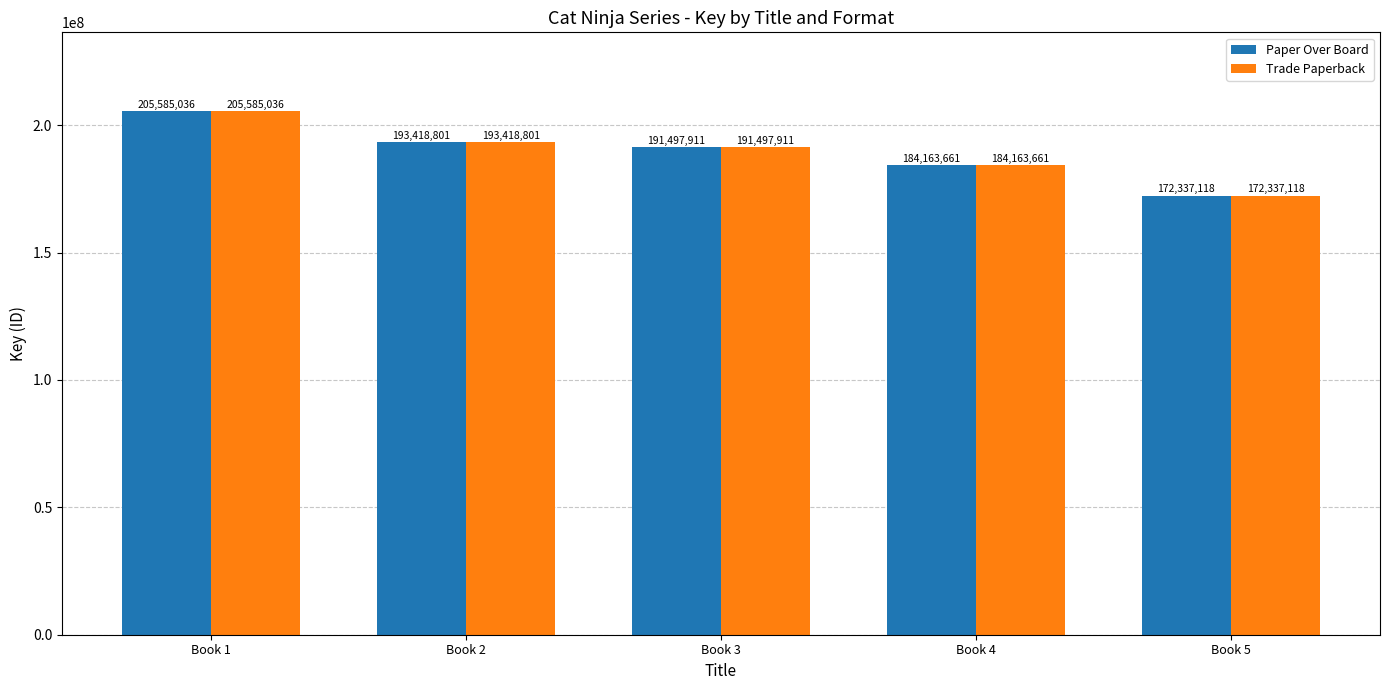

Where does the Paper Over Board series first go above 191497911?

Book 1